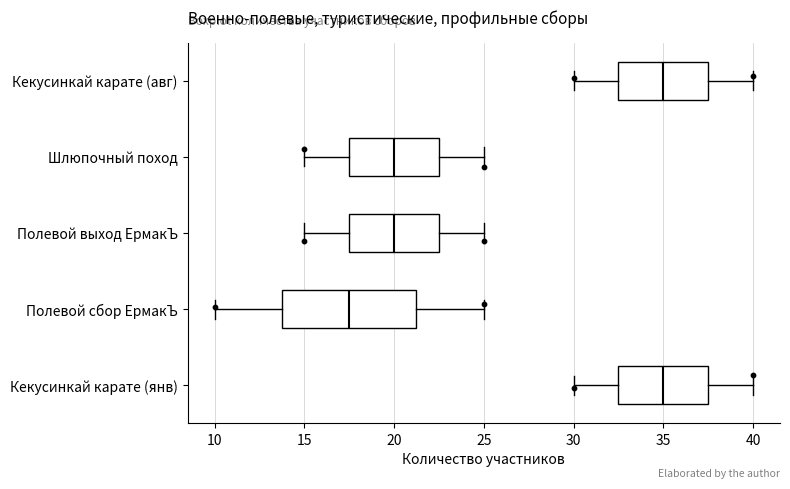

Which box is the widest, from its left edge to its right edge?

Полевой сбор ЕрмакЪ